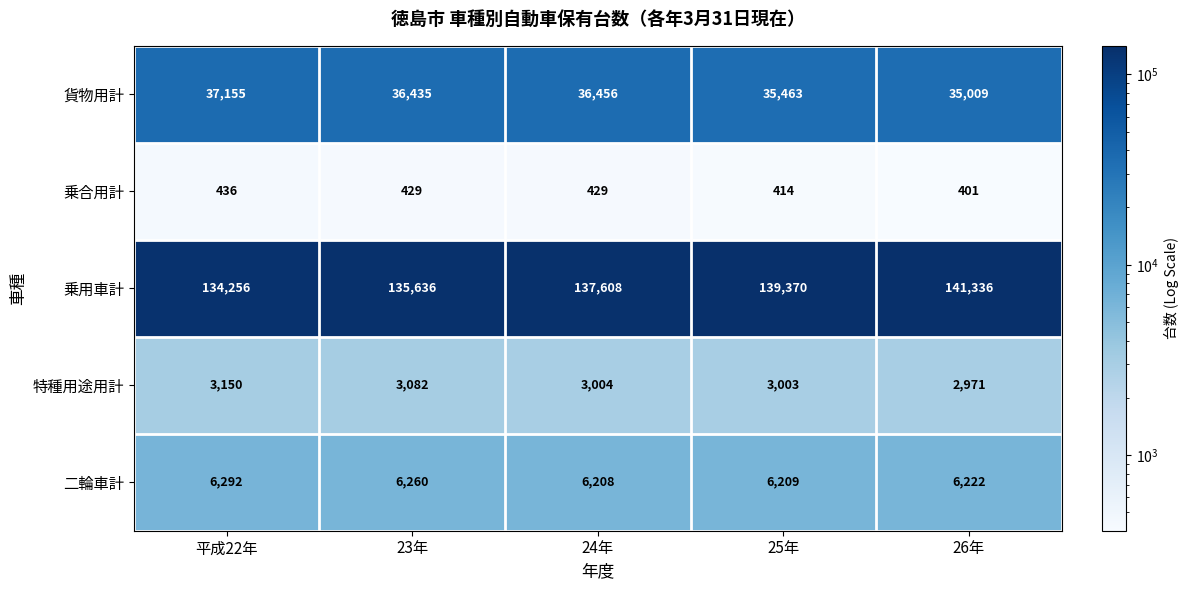

At which category does the chart reach its minimum across all series?

26年